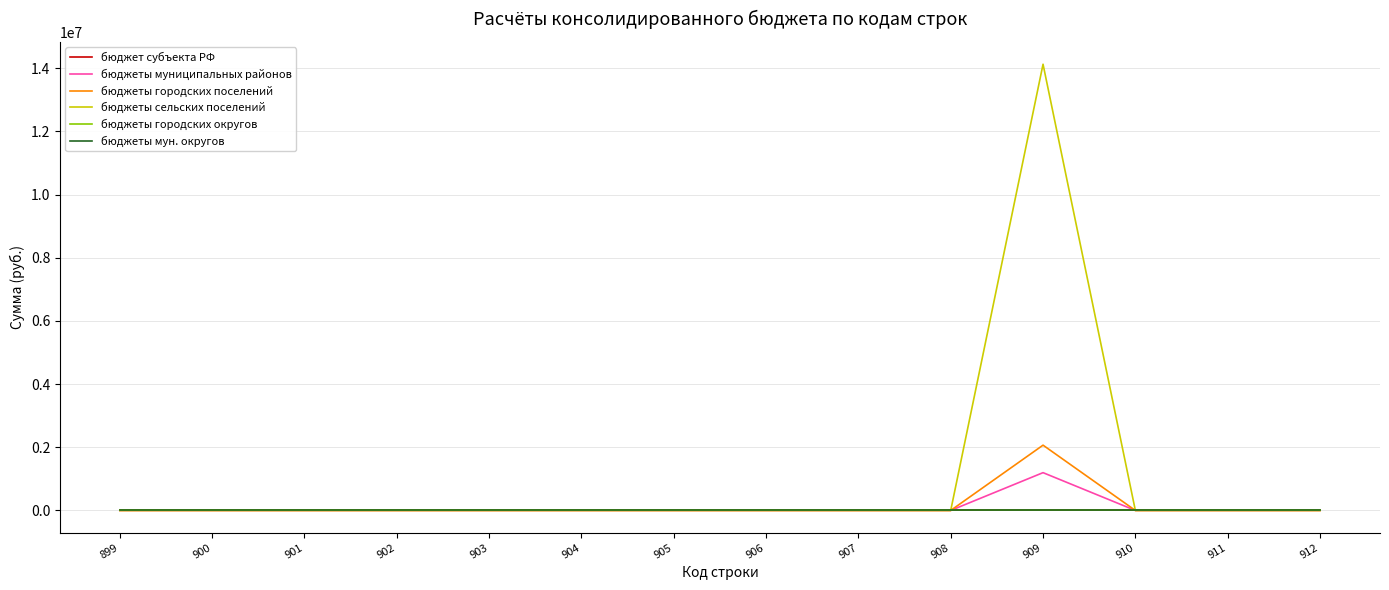

Does the chart have visible grid lines?

Yes